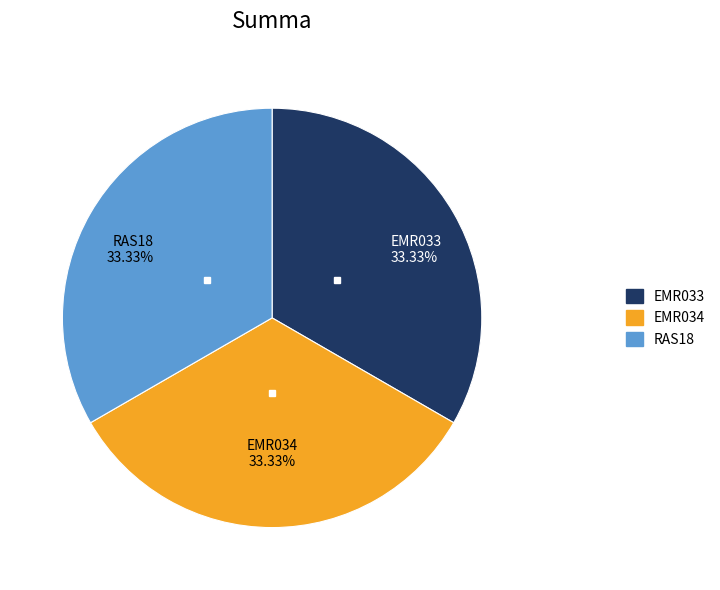

To the nearest percent, what portion does RAS18 represent?

33%